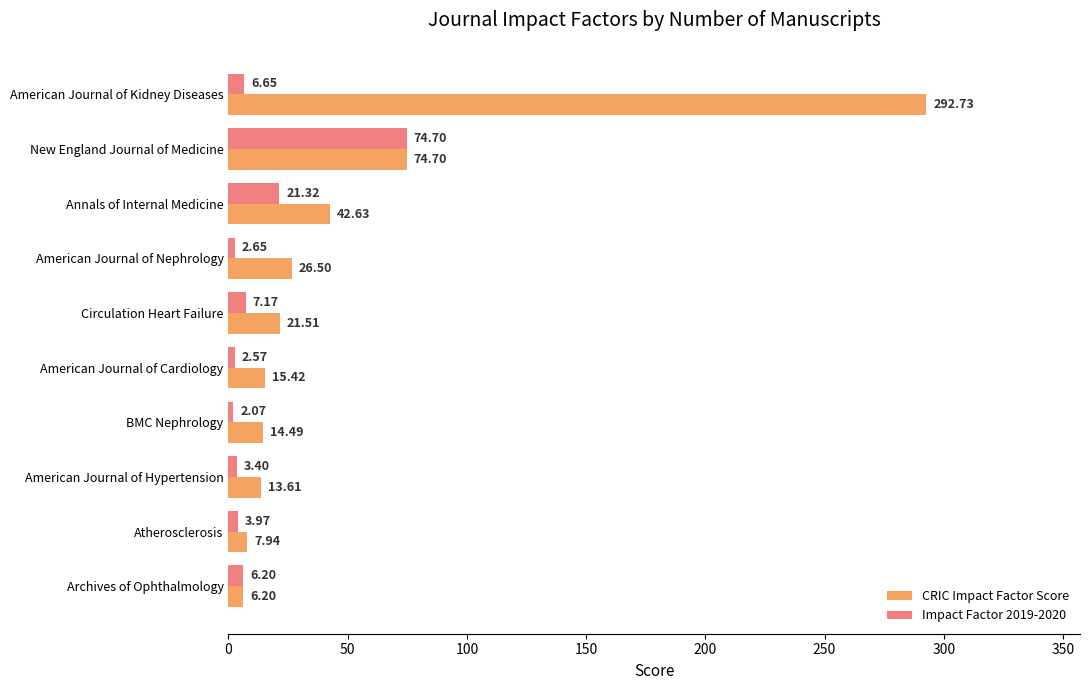

Which series changed the most between New England Journal of Medicine and Annals of Internal Medicine?

Impact Factor 2019-2020